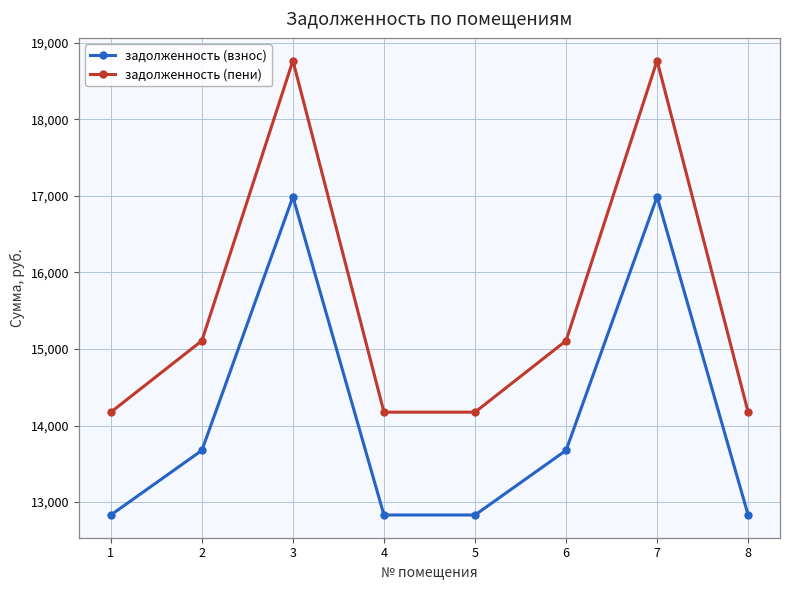

Is it true that задолженность (пени) equals 18768.4 at 3?

True